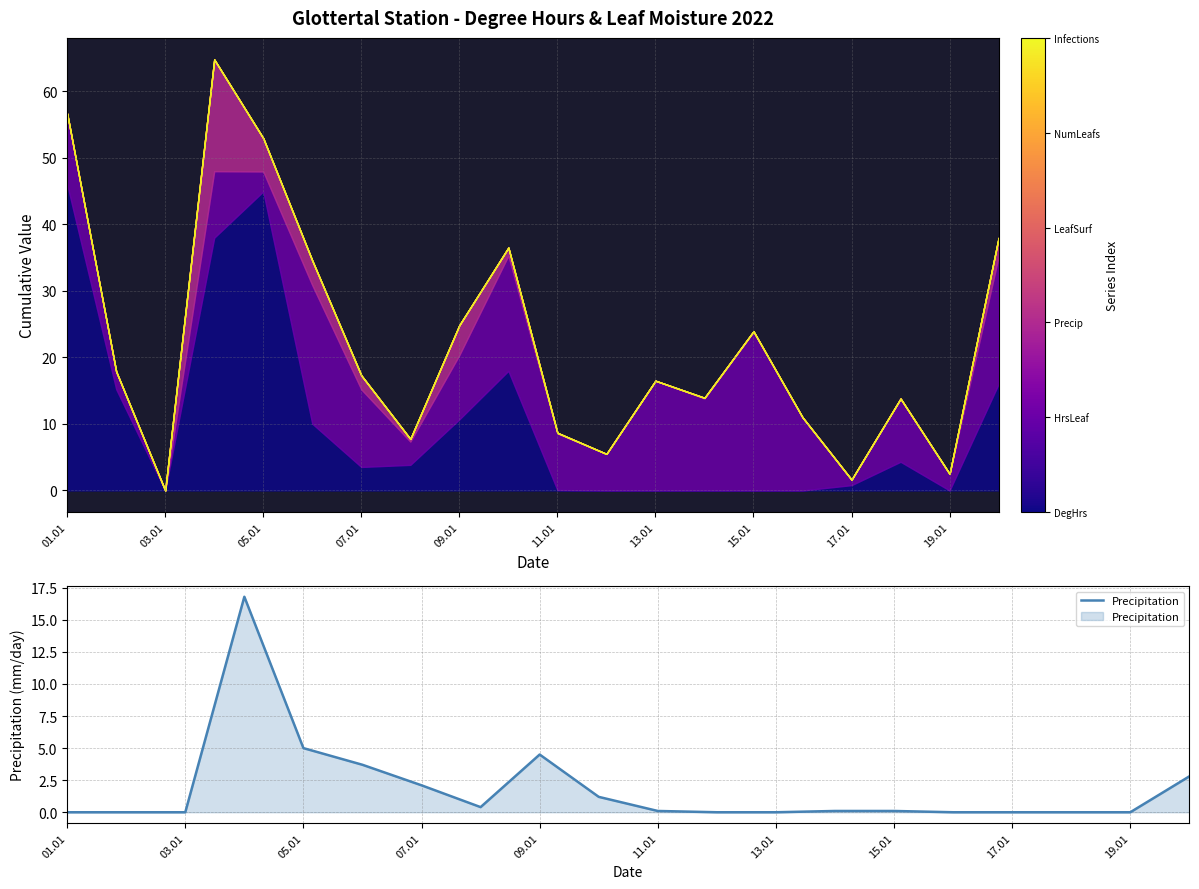

What is the change in value from 07.01 to 19.01?

-15.6